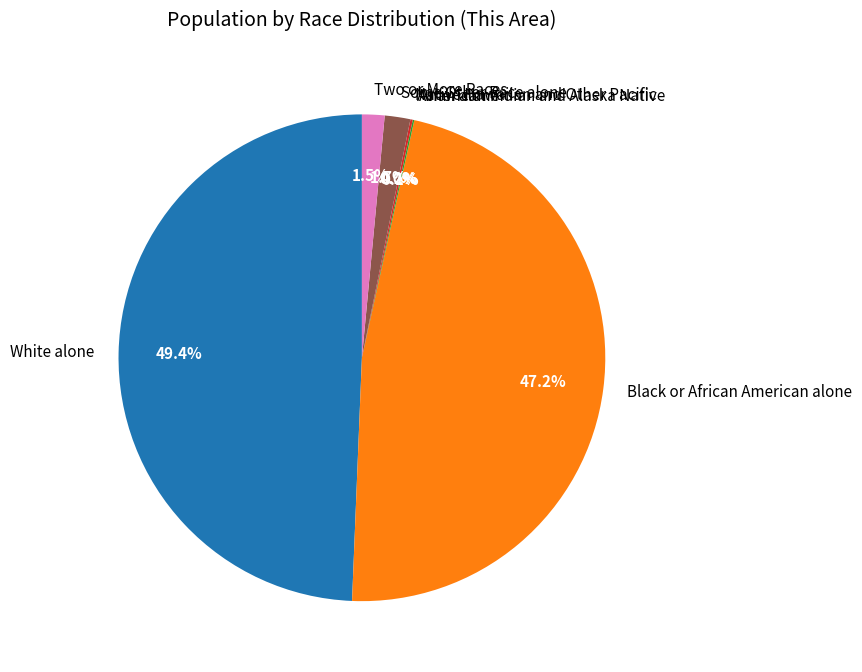

How many slices are in this pie chart?

7